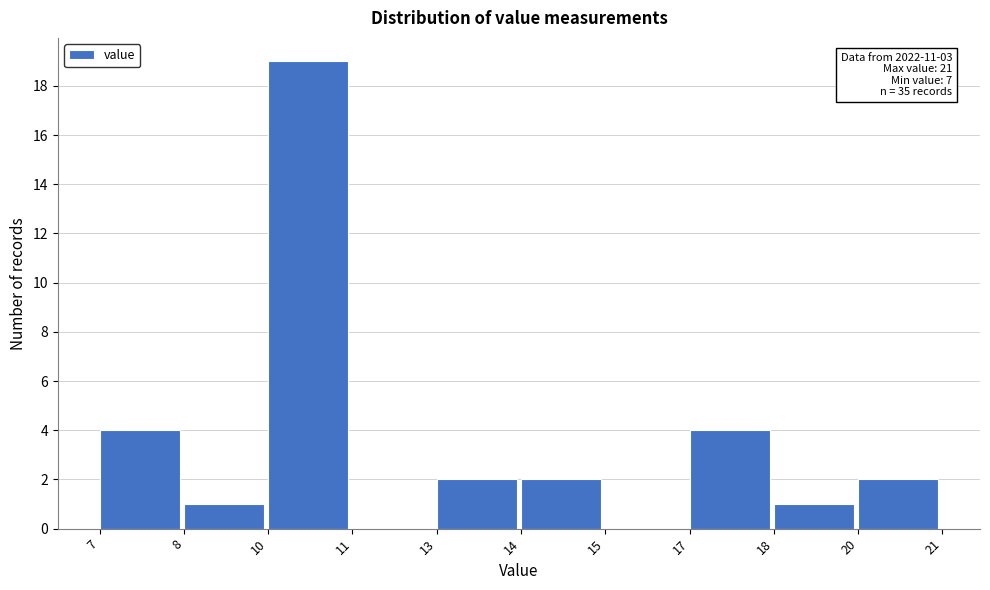

Reading left to right, extract all data points from this chart.

7=4	8=1	10=19	11=0	13=2	14=2	15=0	17=4	18=1	20=2